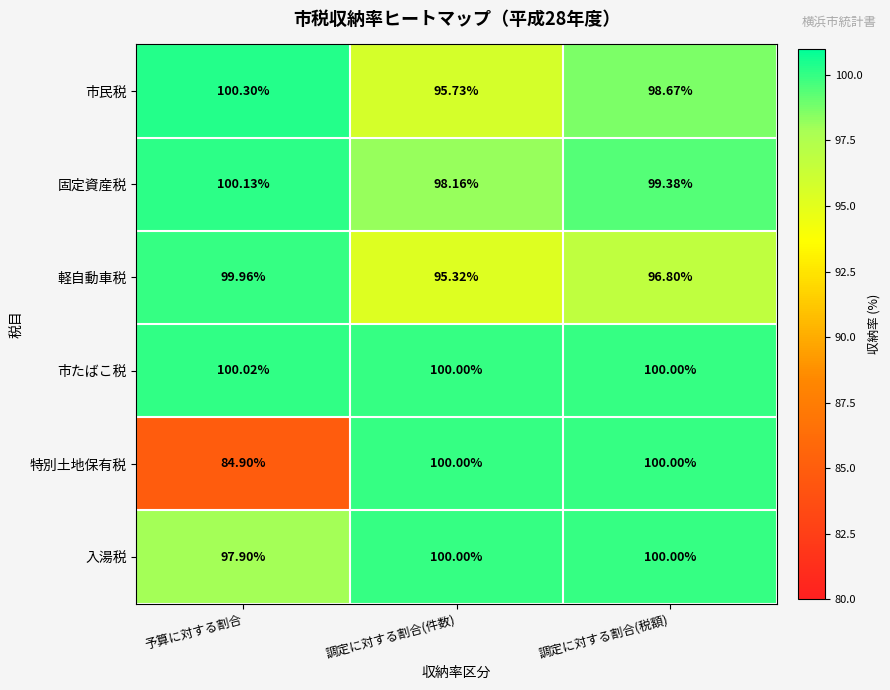

Count the number of categories in the chart.

3